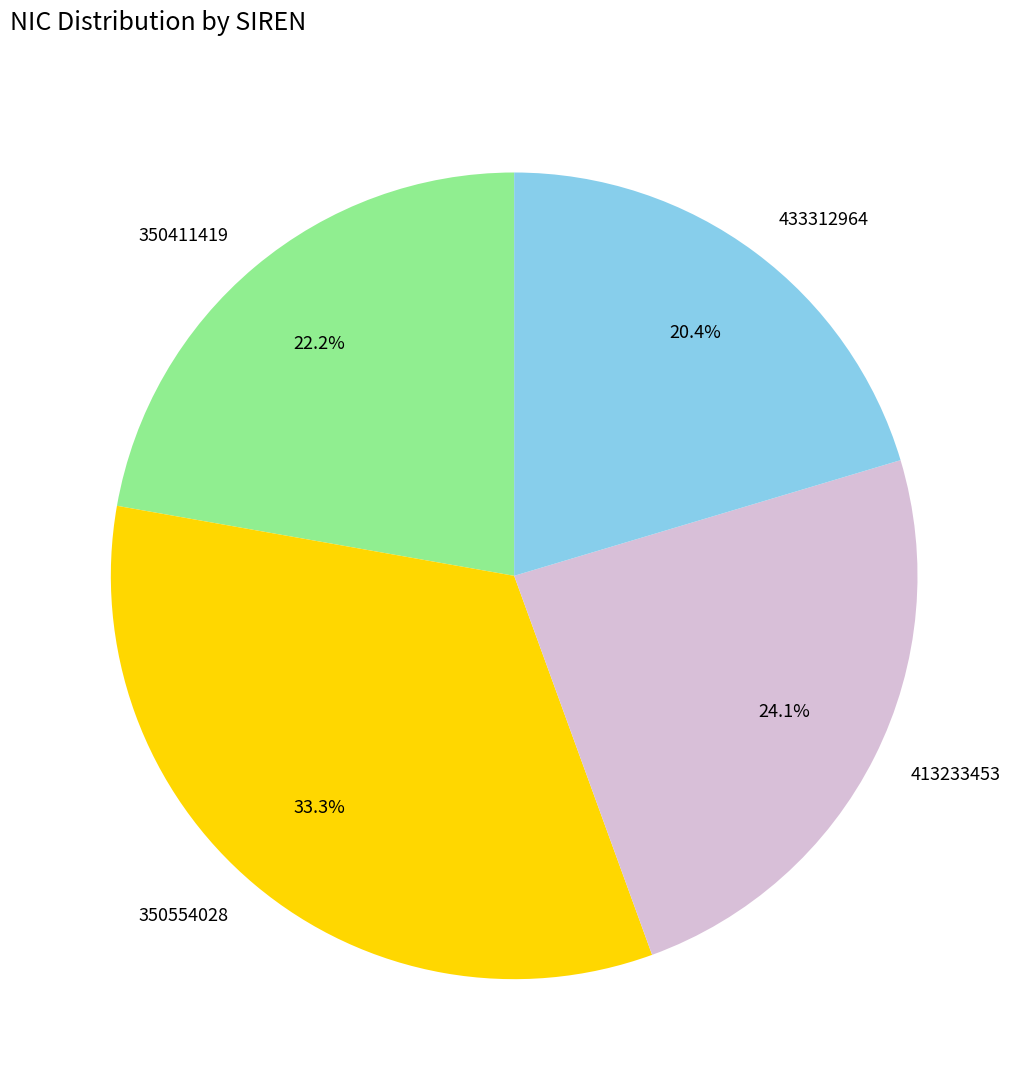

Which slice is the largest?

350554028